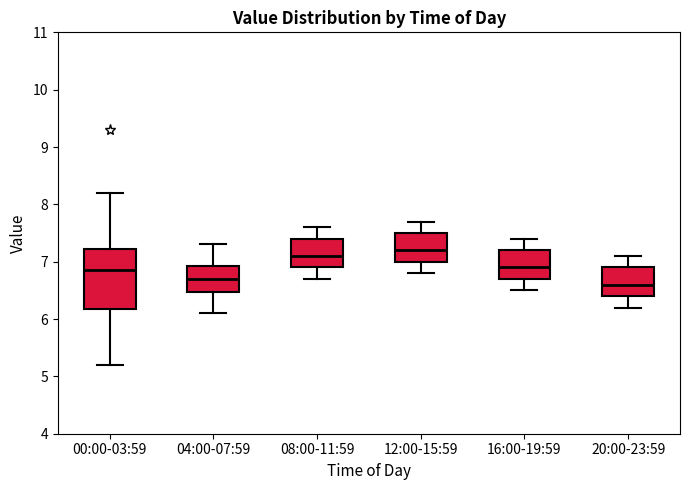

Which box has the lowest median line?

20:00-23:59